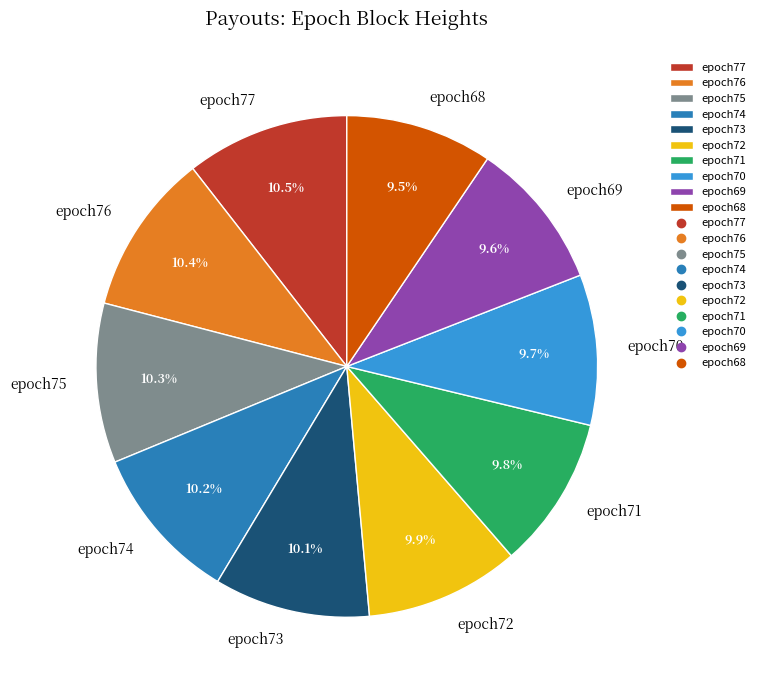

Do epoch70 and epoch74 together represent more than half of the pie?

No